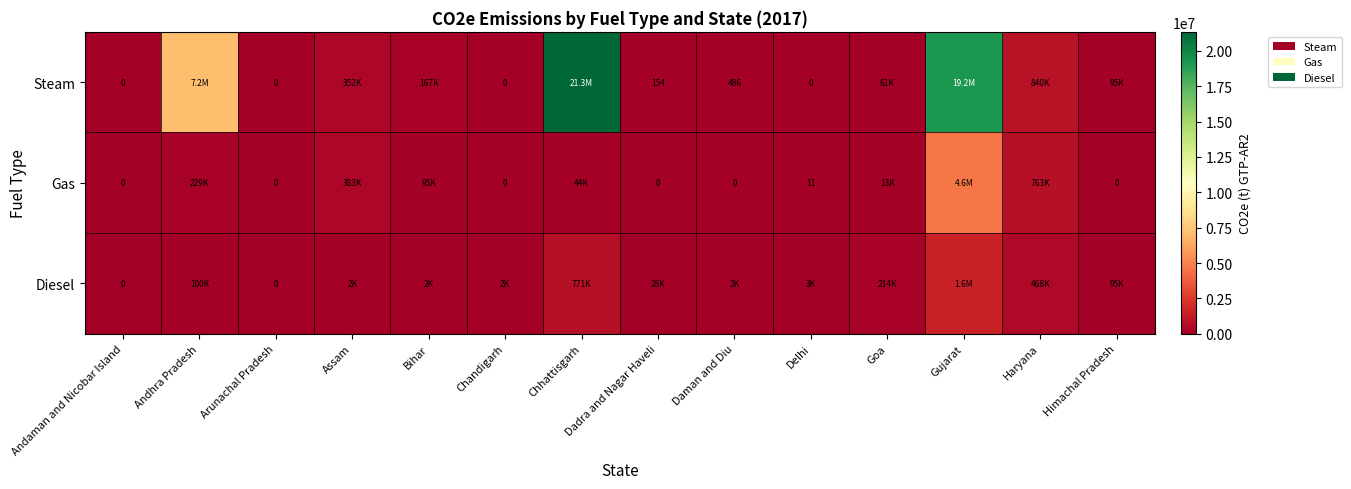

How many data points in Gas are above 13126?

7